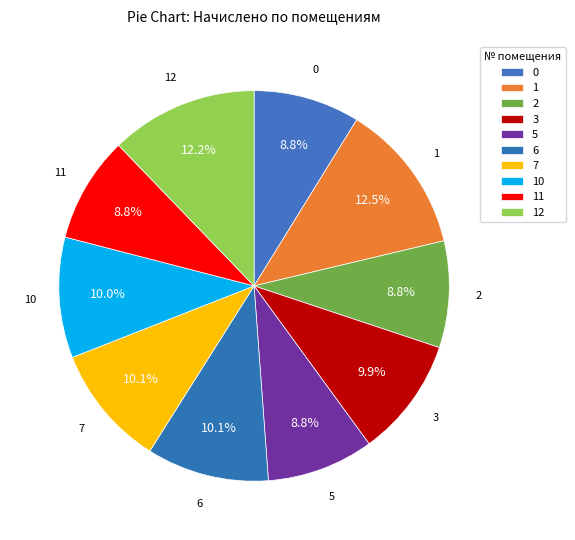

Which slice is the largest?

1